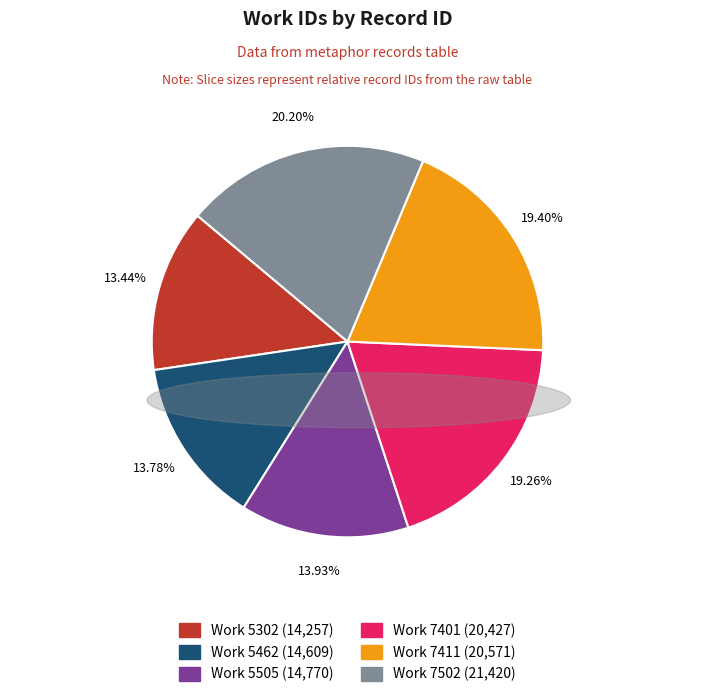

How many slices are in this pie chart?

6